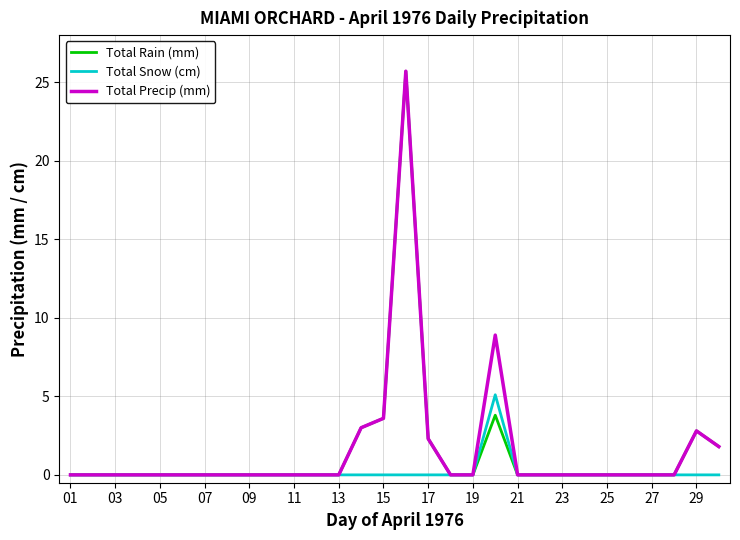

What are all the series names shown in the legend?

Total Rain (mm), Total Snow (cm), Total Precip (mm)